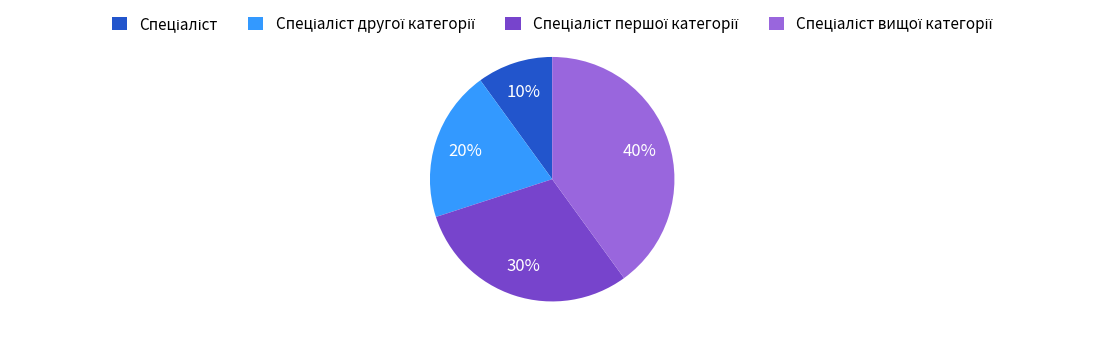

To the nearest percent, what is the difference between the largest and smallest slice percentages?

30%